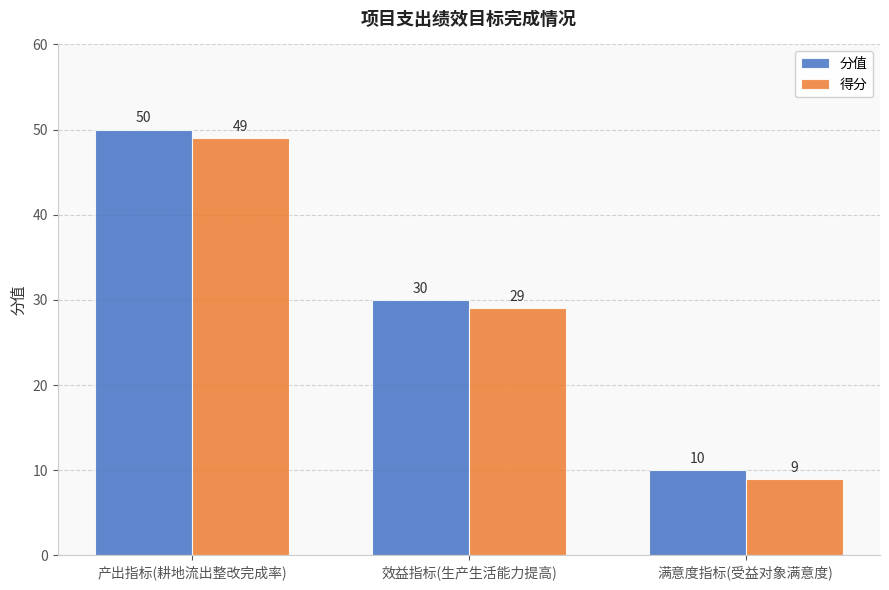

True or false: 得分 has a value of 49 at 产出指标(耕地流出整改完成率).

True